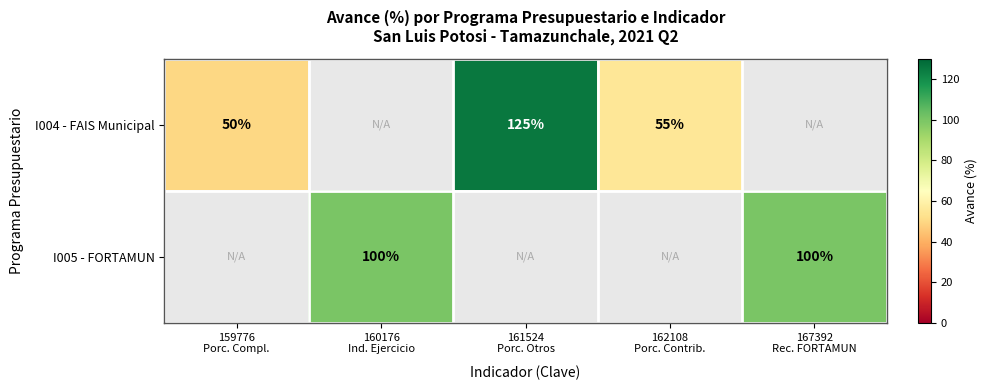

At 161524 Porc. Otros, list the series in order from smallest to largest.

I004 - FAIS Municipal, I005 - FORTAMUN